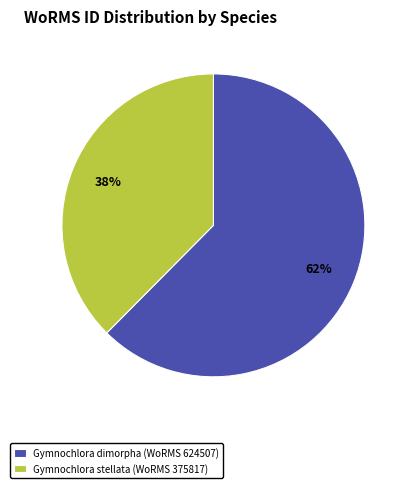

What percentage is the Gymnochlora stellata (WoRMS 375817) slice, to the nearest percent?

38%